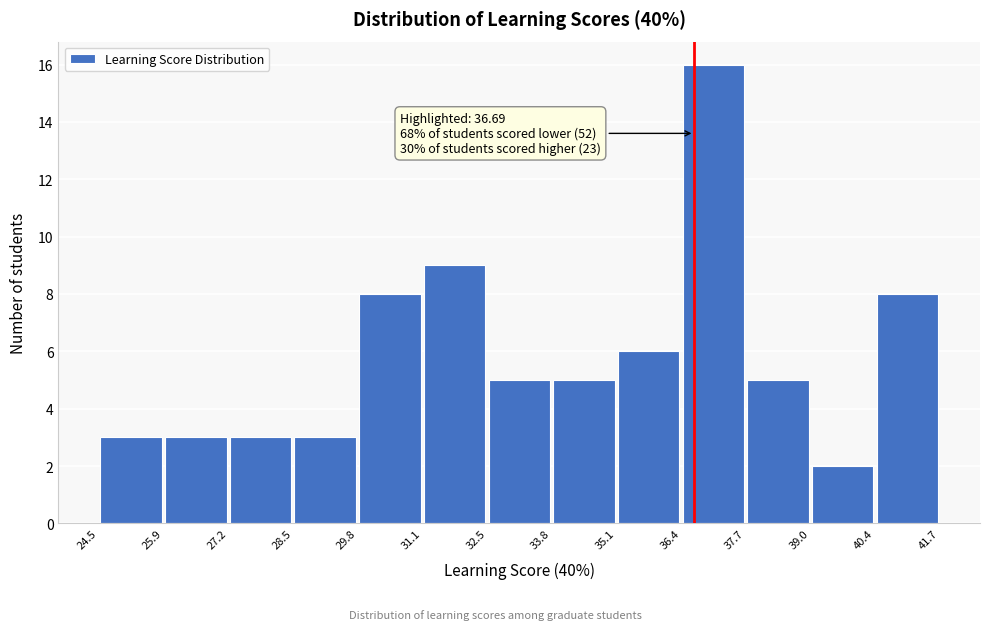

Over which range of the x-axis is the bar tallest?

36.4 to 37.7